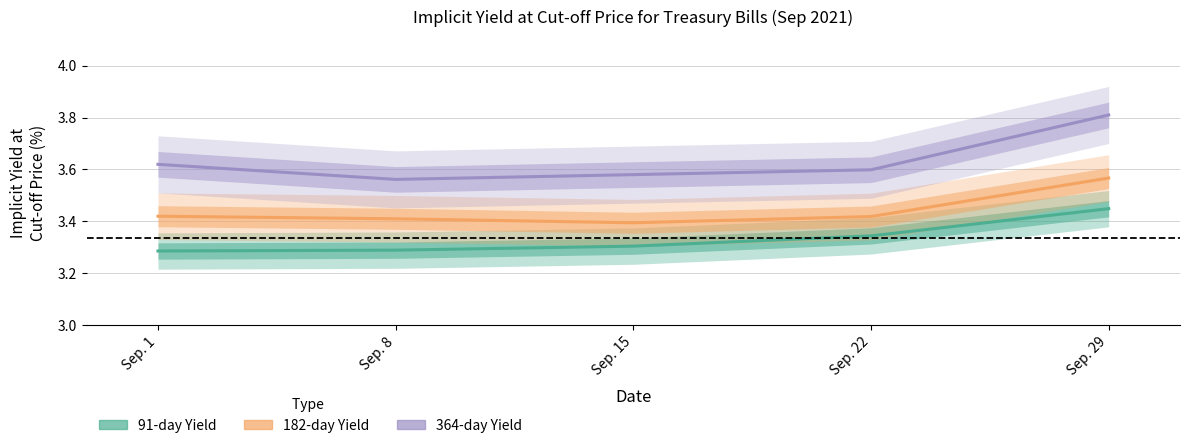

Which series changed the most between Sep. 8 and Sep. 29?

364-day Yield